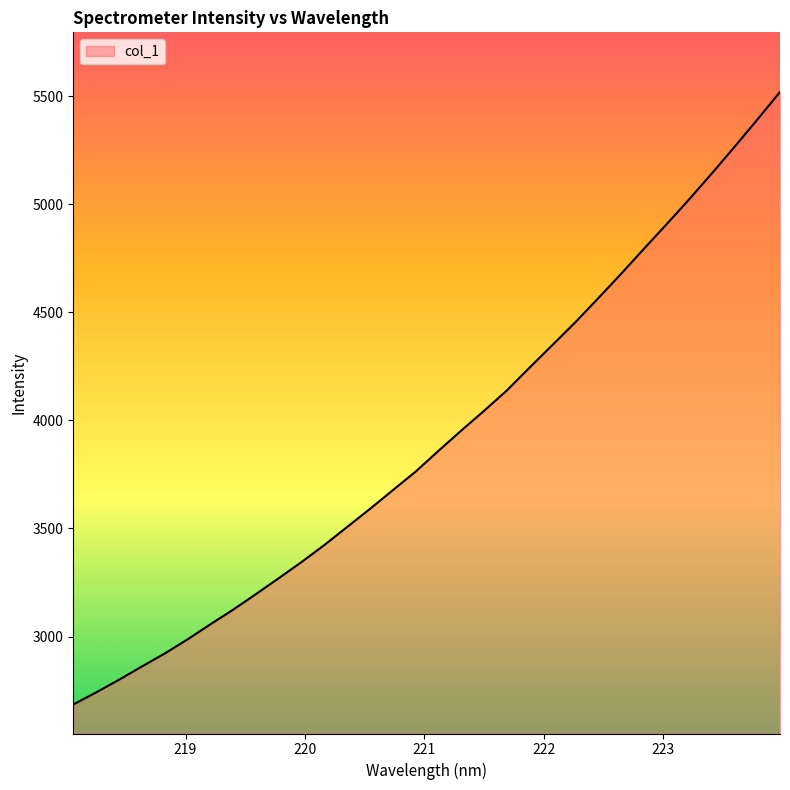

What is the difference between the maximum and minimum values?

2834.1